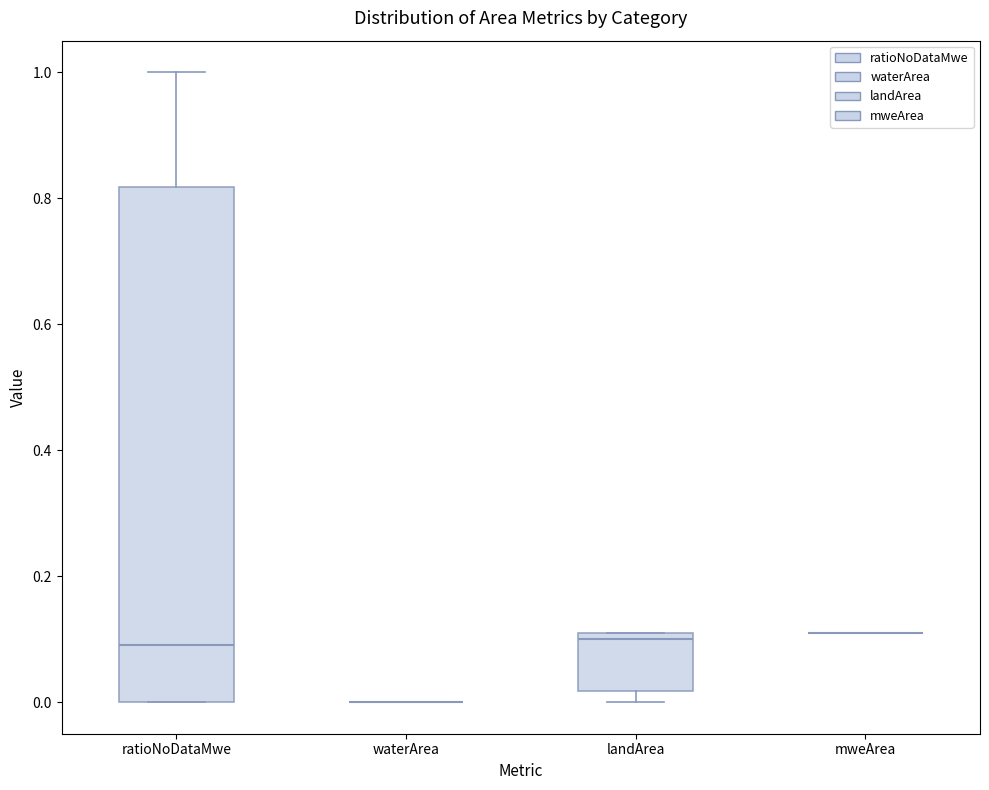

Comparing the boxes themselves (not the whiskers), which one is the tallest?

ratioNoDataMwe